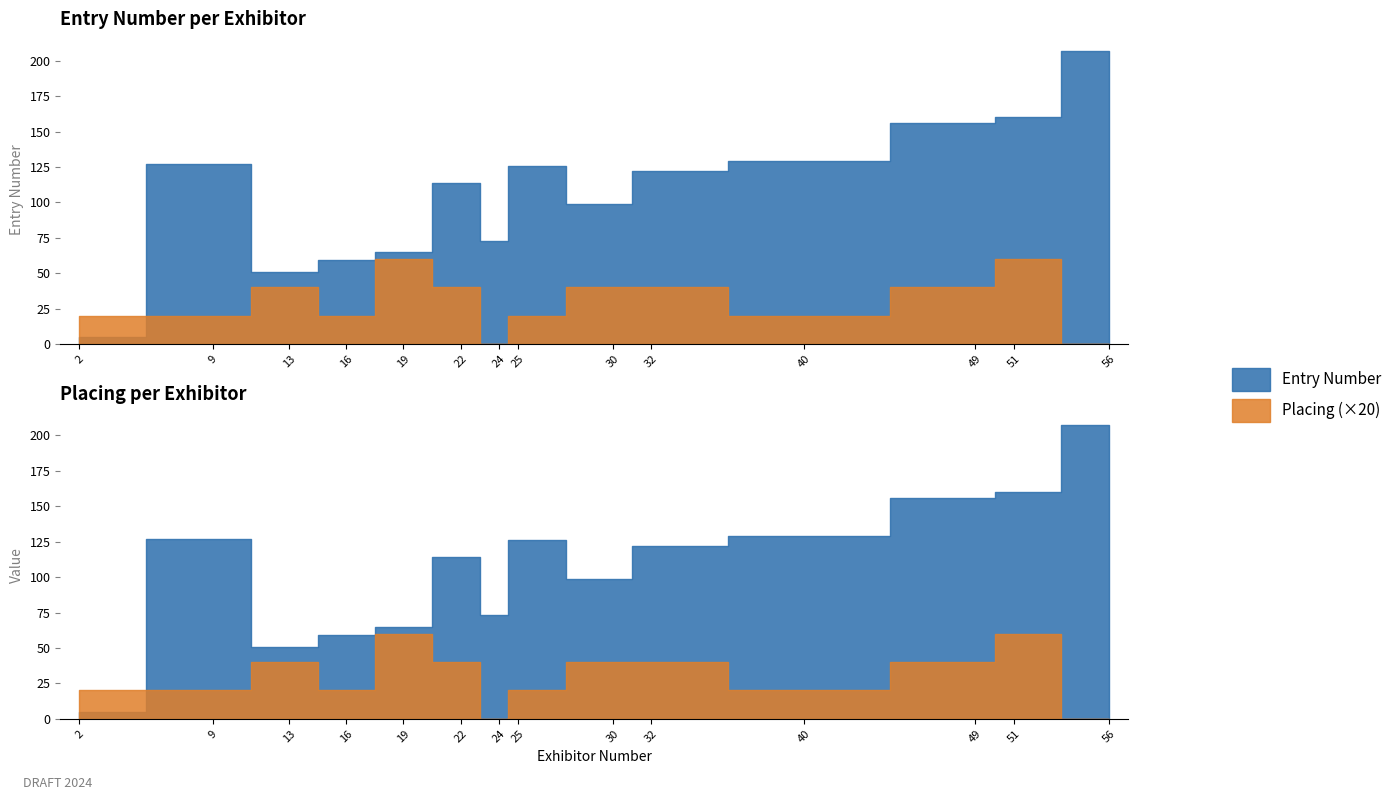

Which series changed the most between 9 and 13?

Entry Number